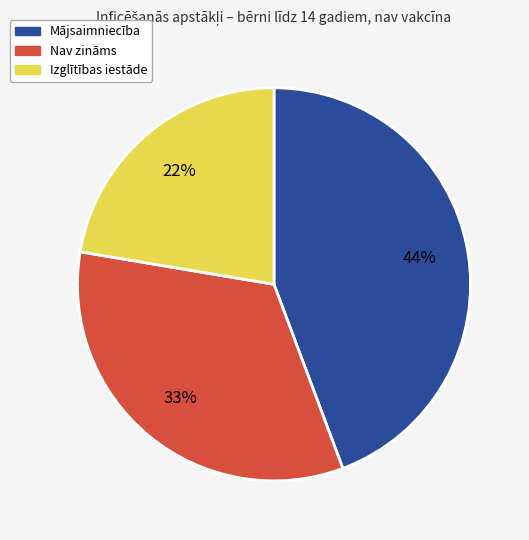

Is there a majority slice in this chart?

No